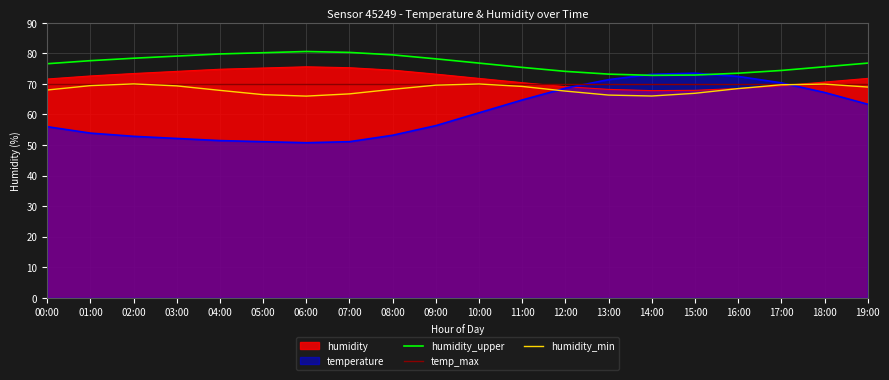

Which has a higher value, 19:00 or 04:00?

04:00